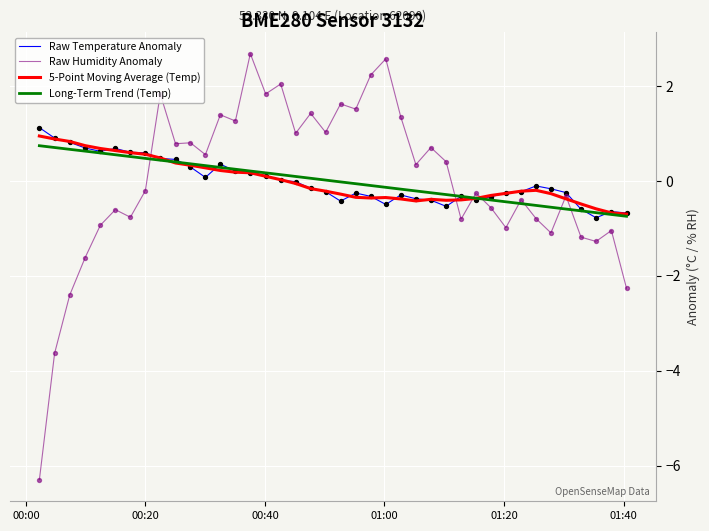

What are all the series names shown in the legend?

Raw Temperature Anomaly, Raw Humidity Anomaly, 5-Point Moving Average (Temp), Long-Term Trend (Temp)